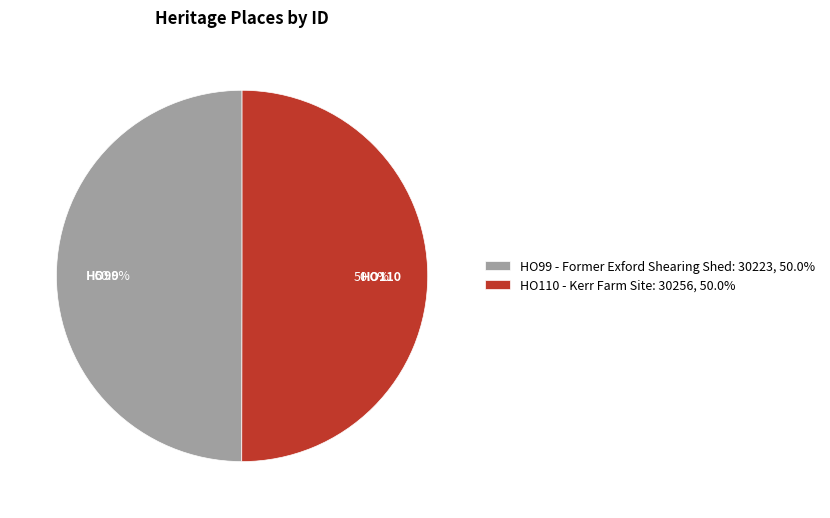

Count the number of slices in the pie.

2